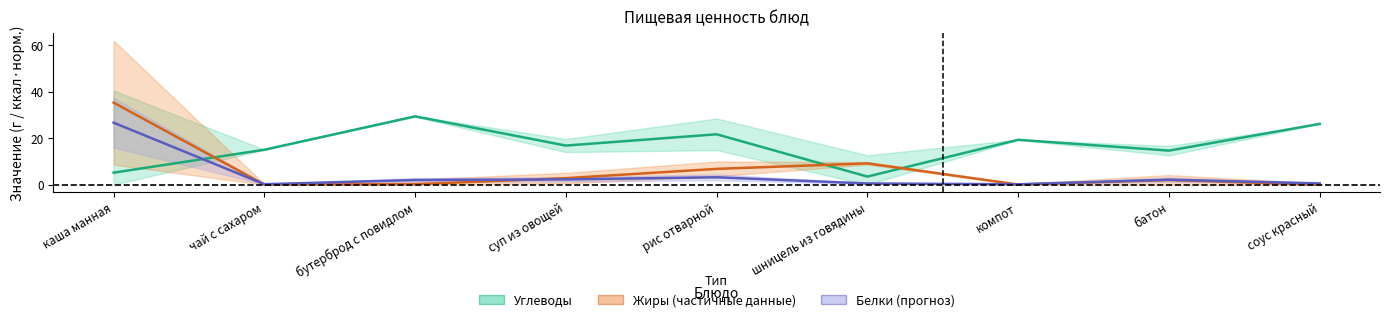

How many values in the Белки (Forecast) series are below 2?

4